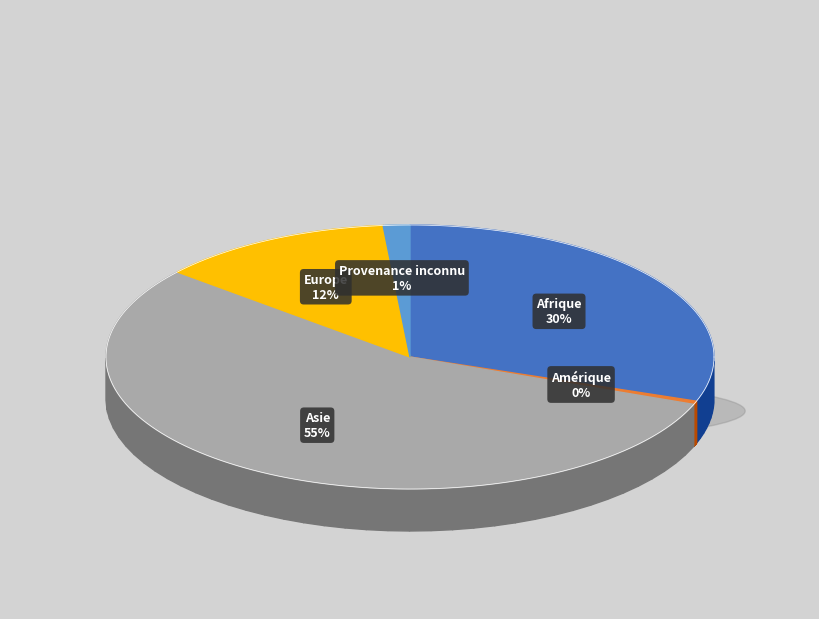

To the nearest percent, what is the difference between the Afrique and Europe slice percentages?

18%